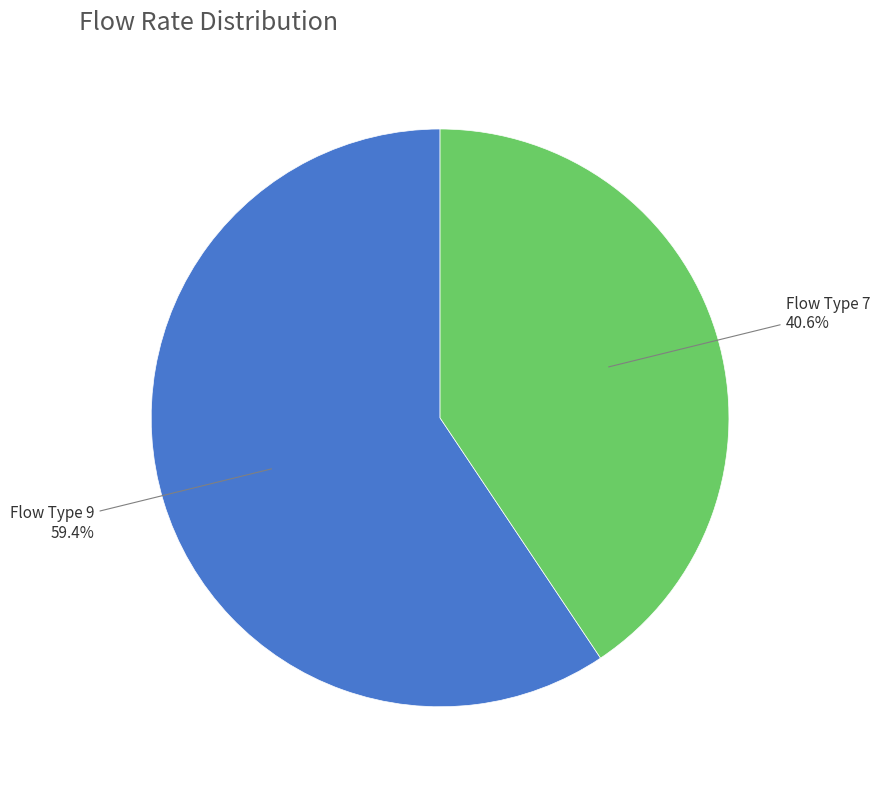

Does any single category account for the majority?

Yes